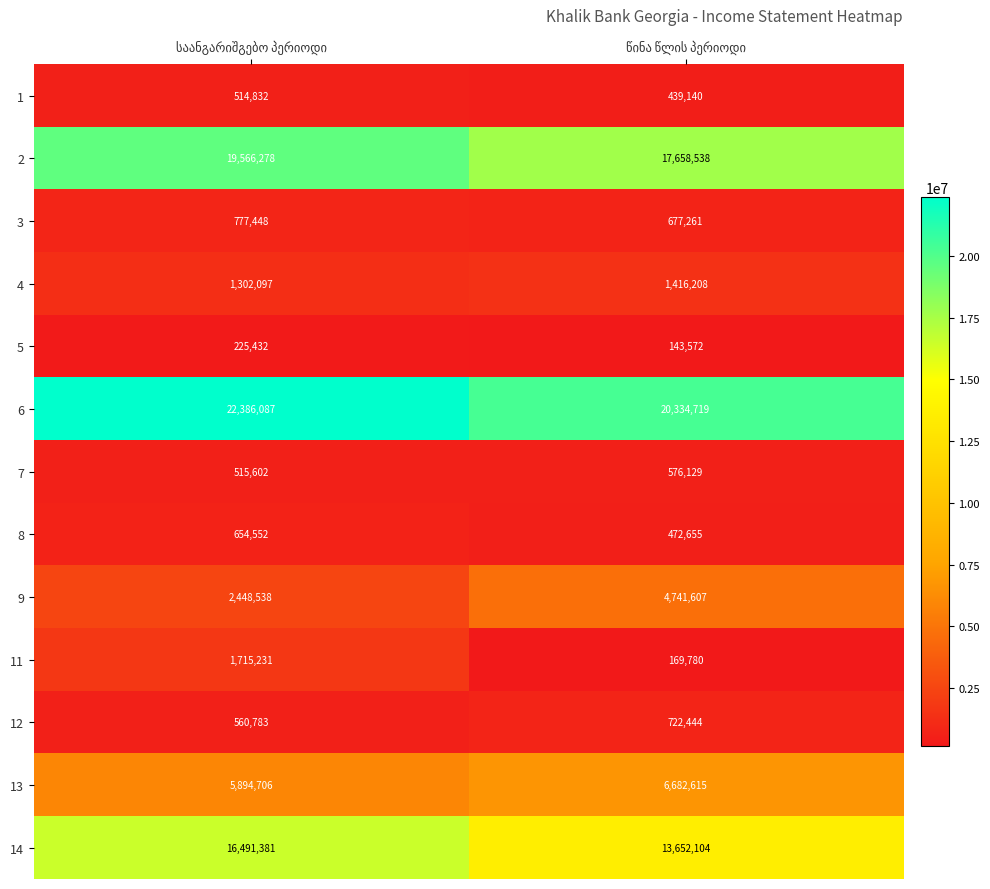

What is the minimum value shown in the chart?

143572